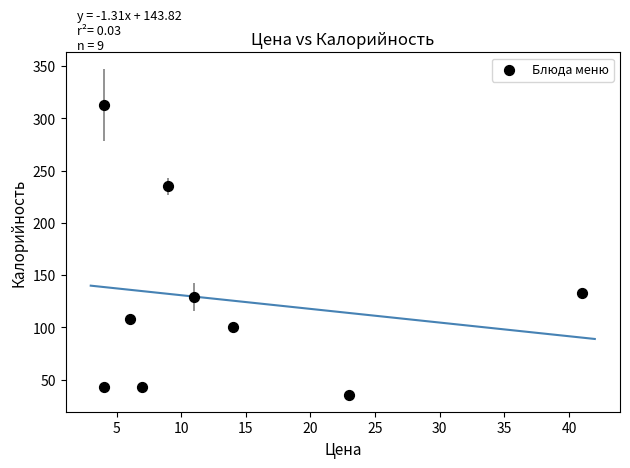

What is the average X value?

13.2